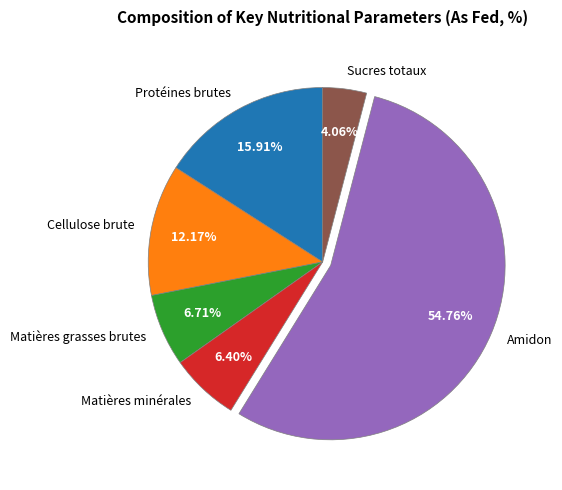

Which category has the biggest portion of the pie?

Amidon